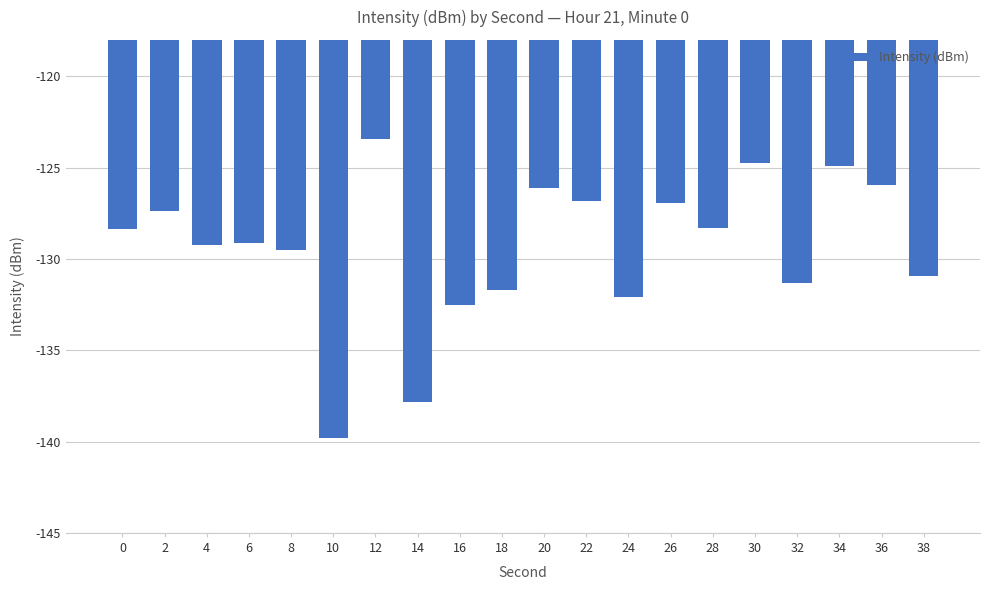

What is the value of the 14th bar from the left?

-127.0